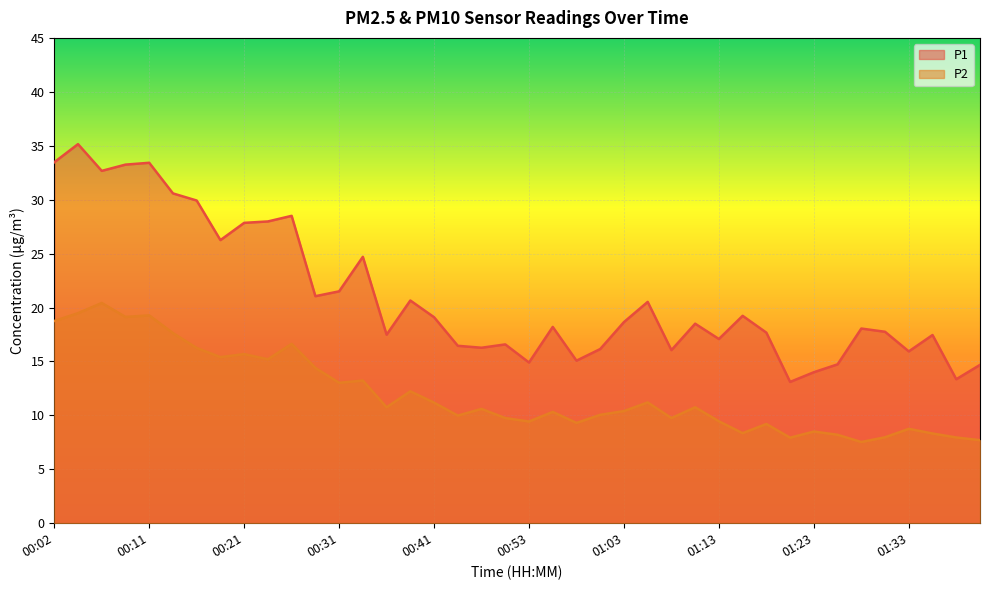

At which label does P1 reach its peak?

00:04